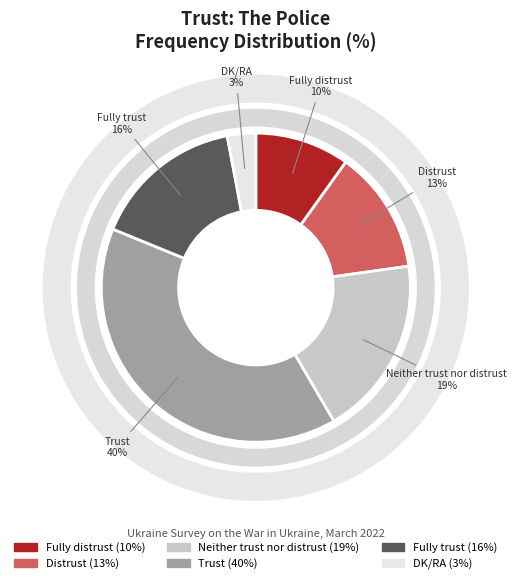

What is the change in value from Distrust to DK/RA?

-10